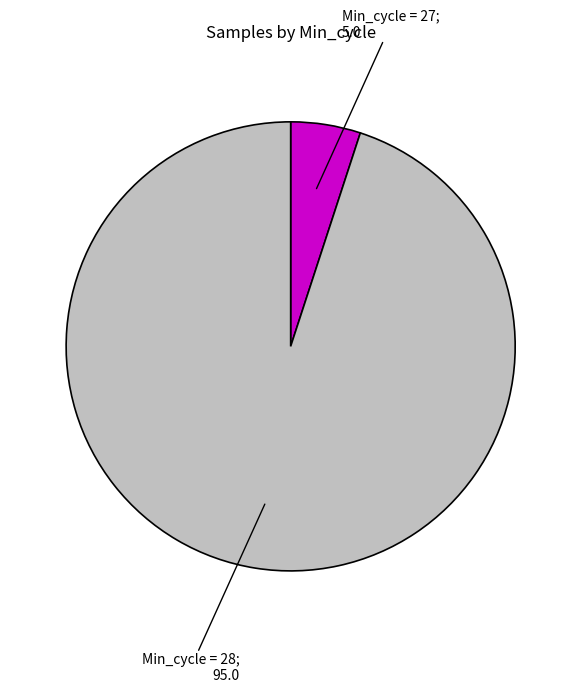

Is there any slice that represents more than half of the pie?

Yes